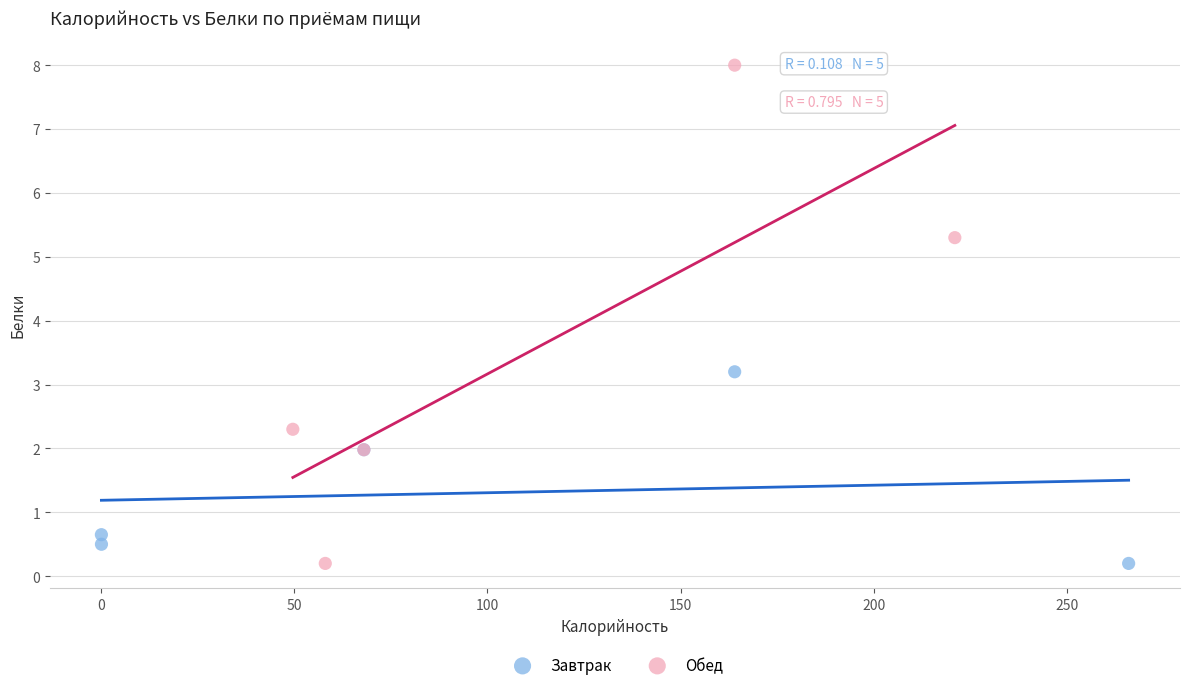

Which series contains the highest Y value?

Обед